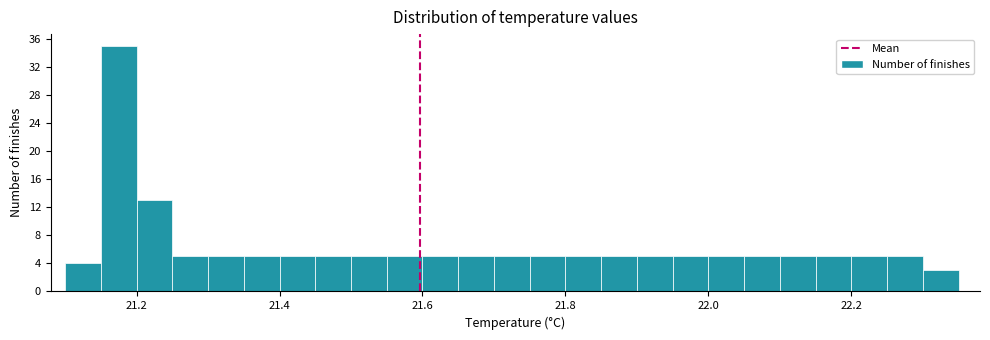

Around what value on the x-axis is the tallest bar? Give the approximate position of its centre, as read against the axis.

21.18